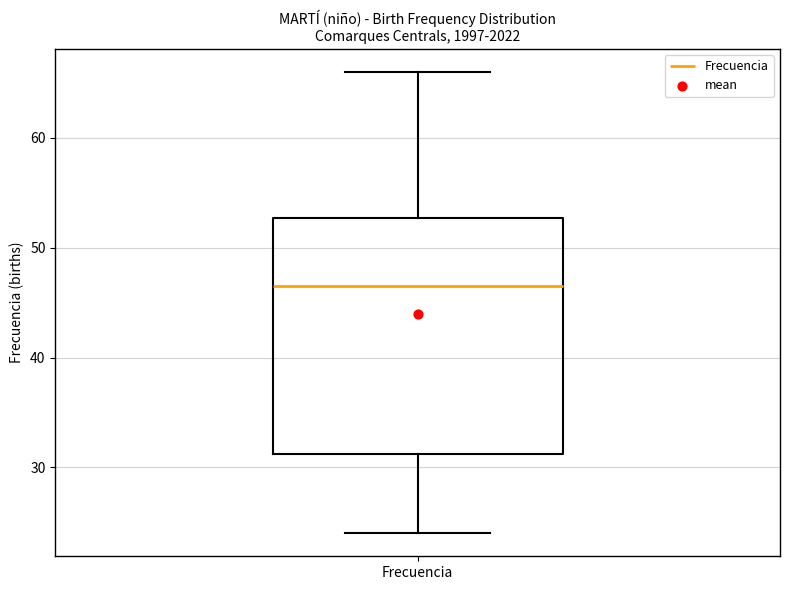

Transcribe this box plot: give where the median line is, the range the box spans, and where the two whiskers end, as read against the y-axis. The values are not printed on the chart, so give them approximately, as read against the axis.

median 47, box 31 to 53, whiskers 24 to 66